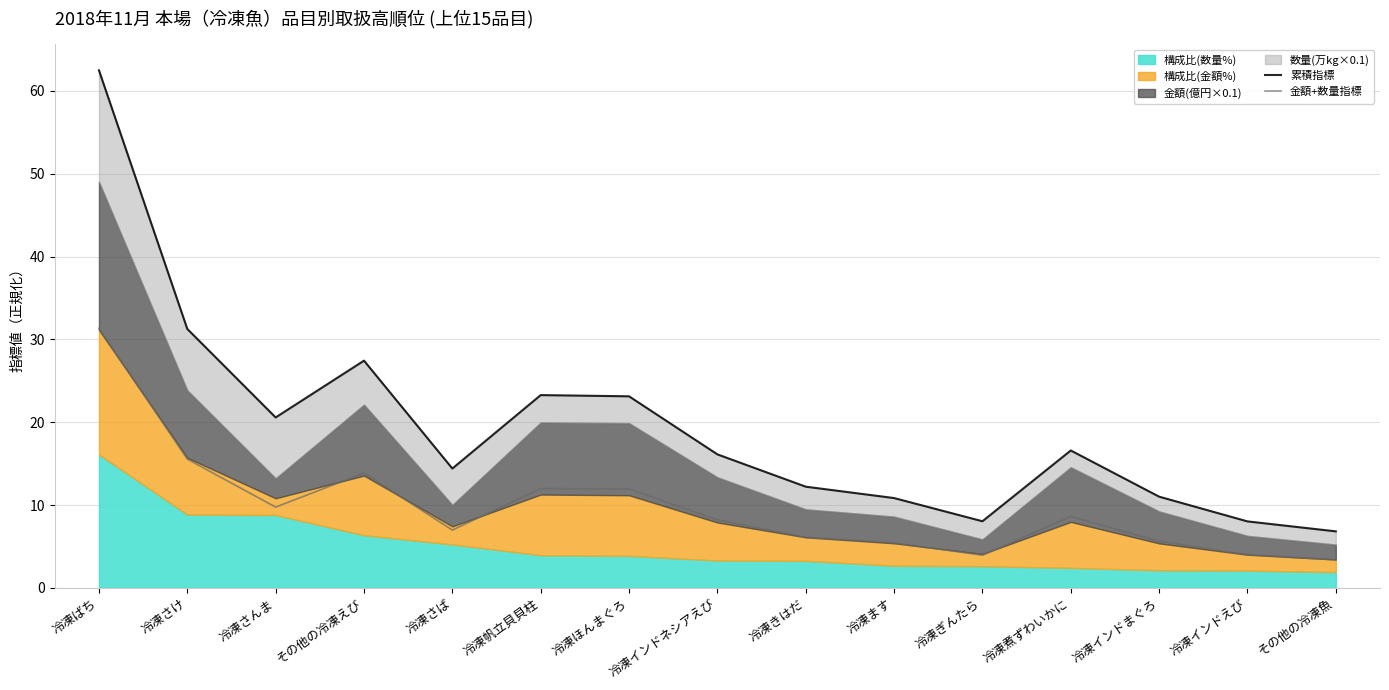

What is the average value of the 金額+数量指標 series?

9.8